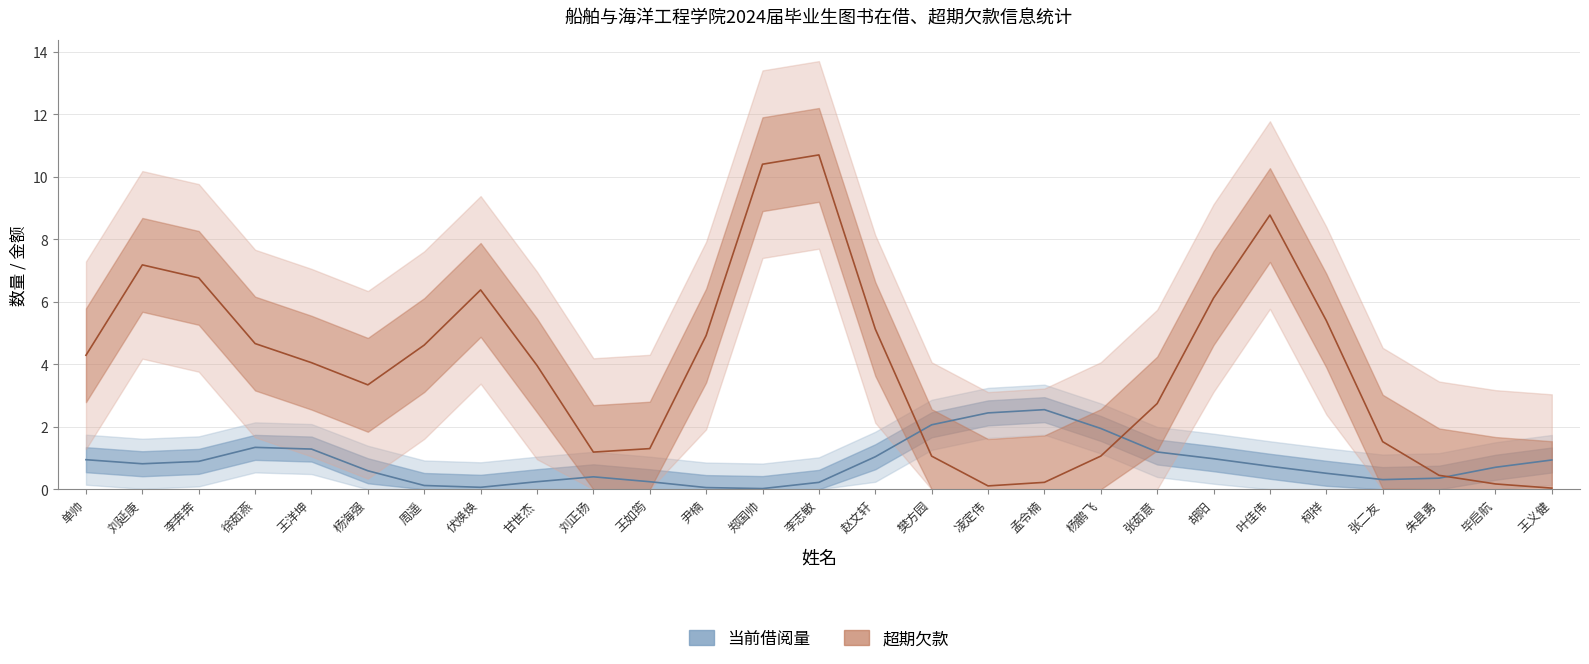

Rank the series at 樊方园 from highest to lowest value.

当前借阅量, 超期欠款